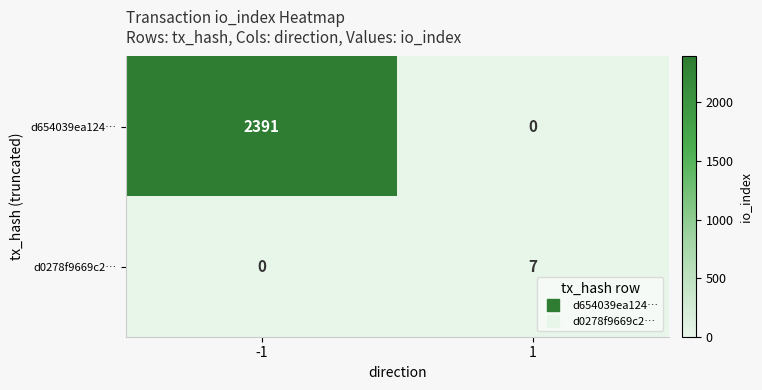

Which series has the largest total across all categories?

d654039ea124…